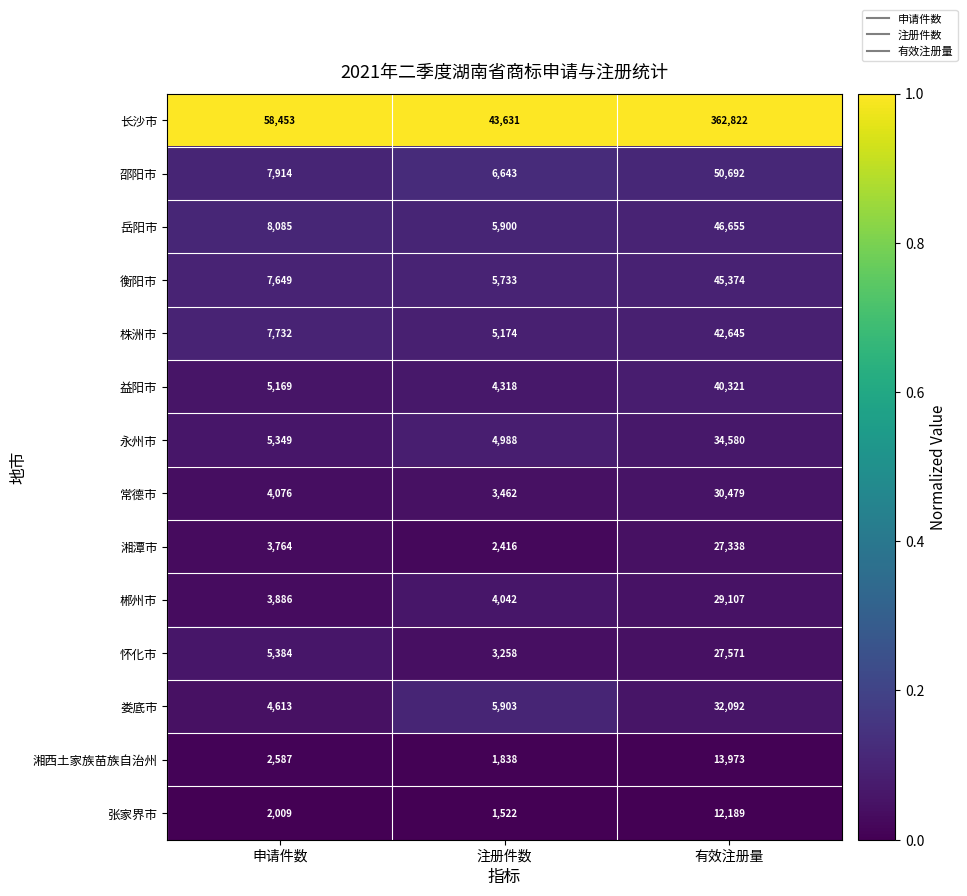

At which category does the chart reach its minimum across all series?

注册件数